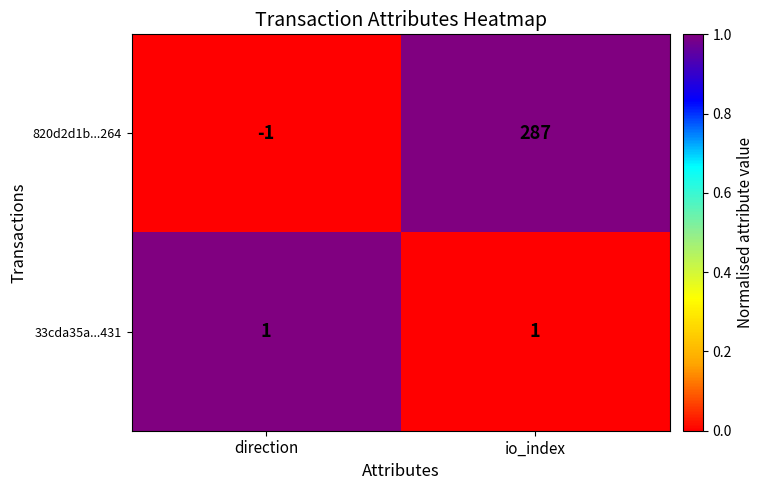

Reading left to right, transcribe all the data shown in this chart.

820d2d1b...264: direction=-1	io_index=287
33cda35a...431: direction=1	io_index=1